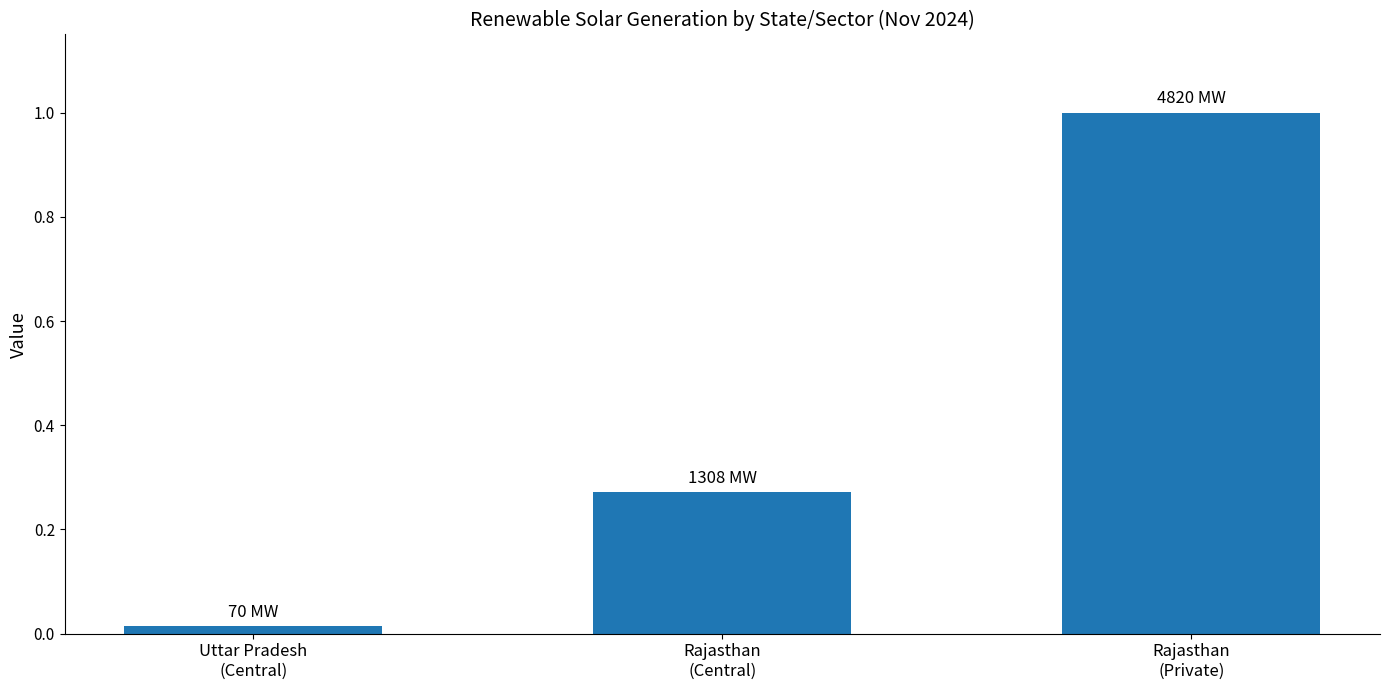

What is the maximum value shown in the chart?

1.0